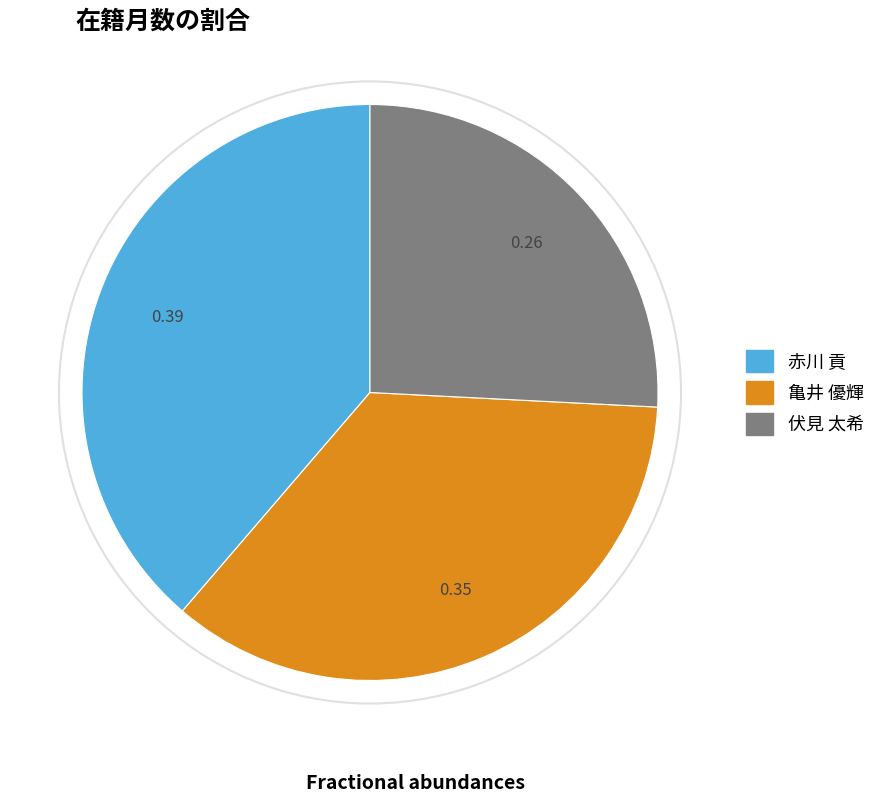

Is the sum of 亀井 優輝 and 伏見 太希 greater than half?

Yes